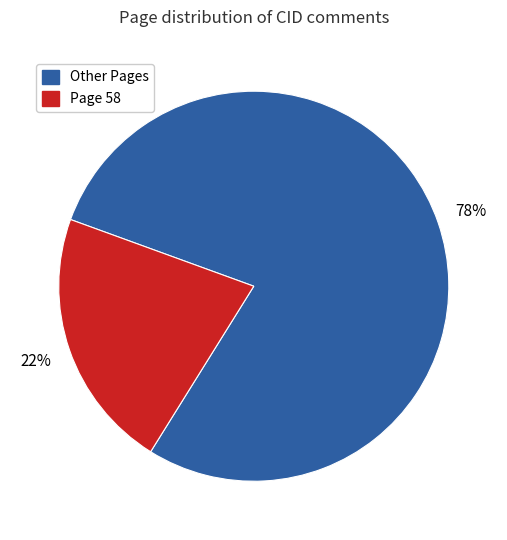

Is there a majority slice in this chart?

Yes